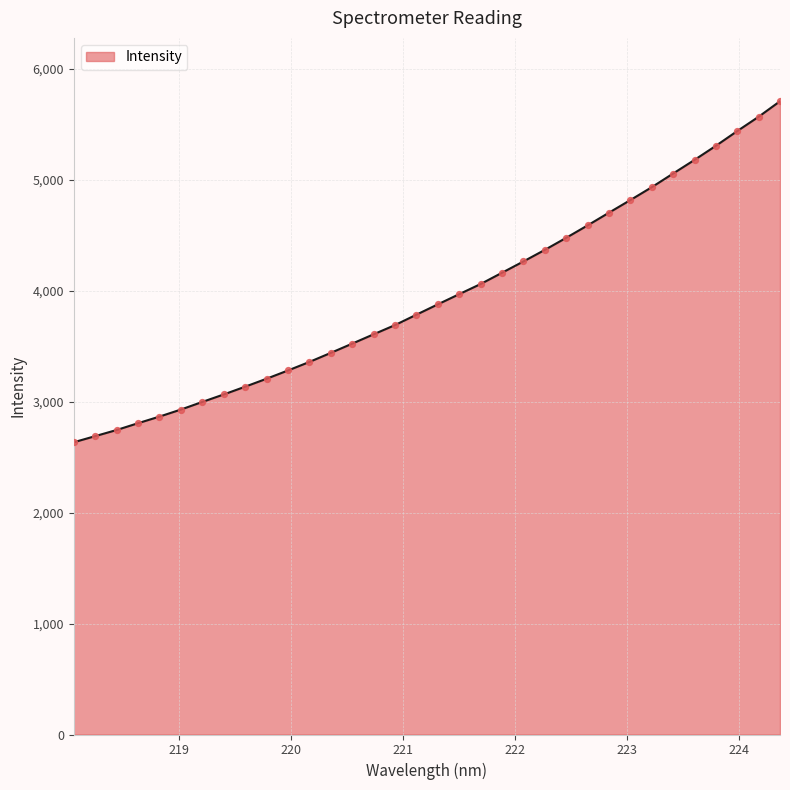

What is the maximum value shown in the chart?

5709.2